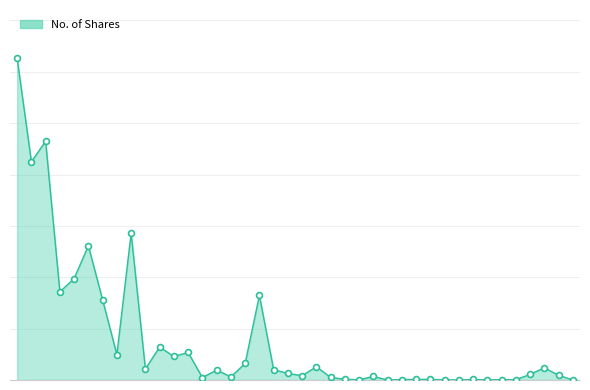

Does the chart have visible grid lines?

Yes